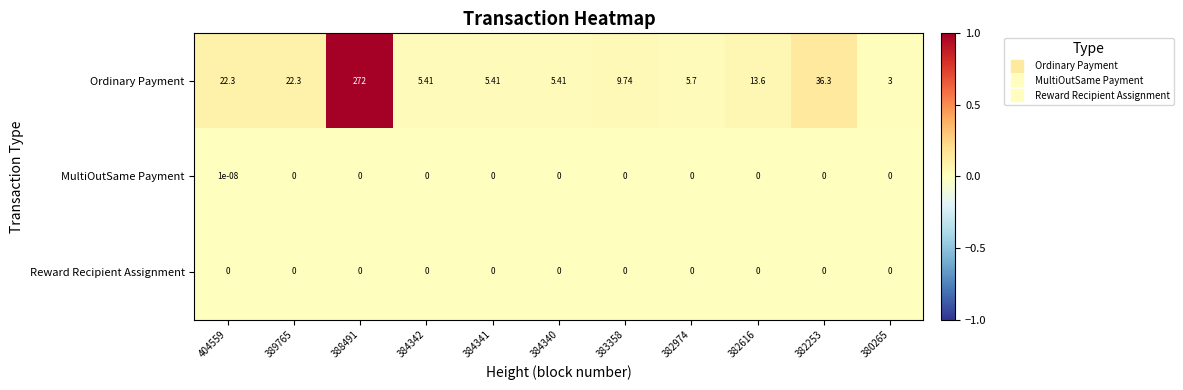

List the series in order of their peak value, lowest first.

Reward Recipient Assignment, MultiOutSame Payment, Ordinary Payment